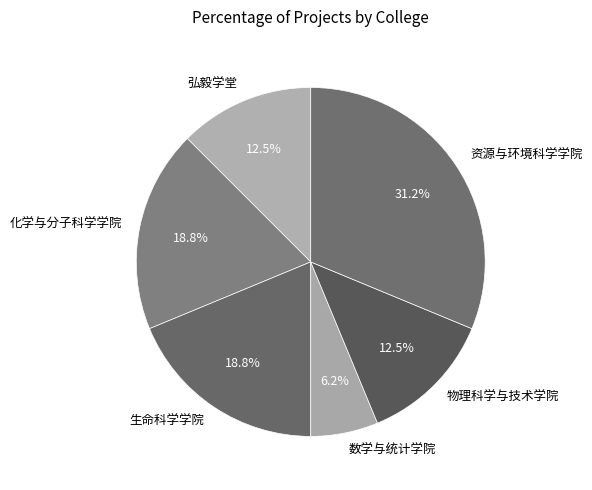

How many segments does this pie chart have?

6